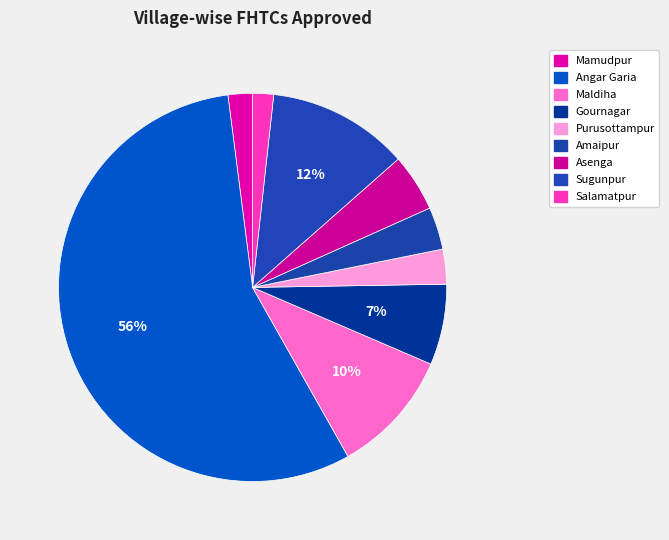

How many segments does this pie chart have?

9